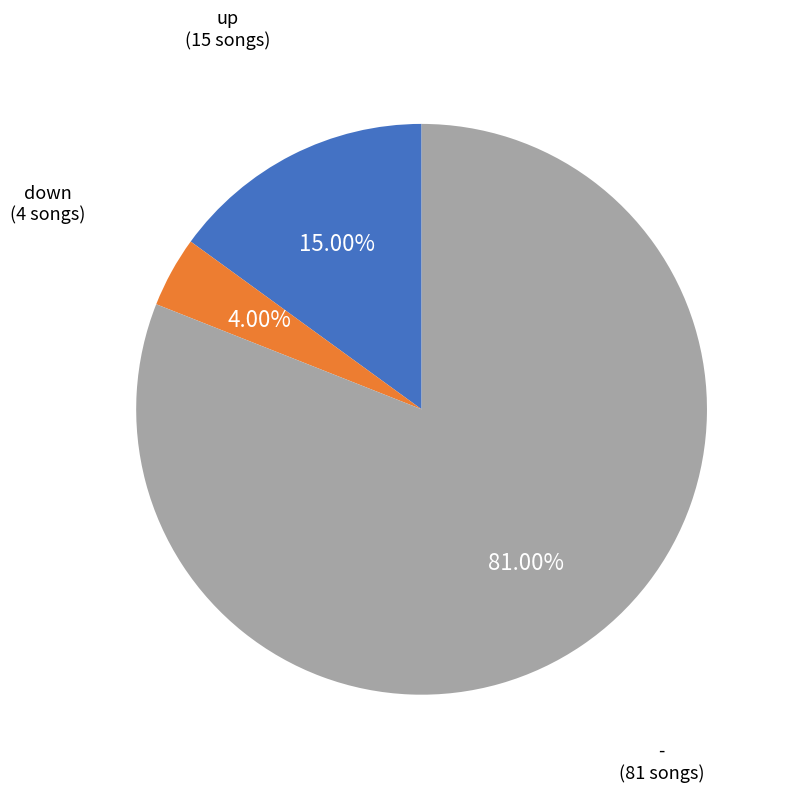

To the nearest percent, what is the difference between the down and up slice percentages?

11%